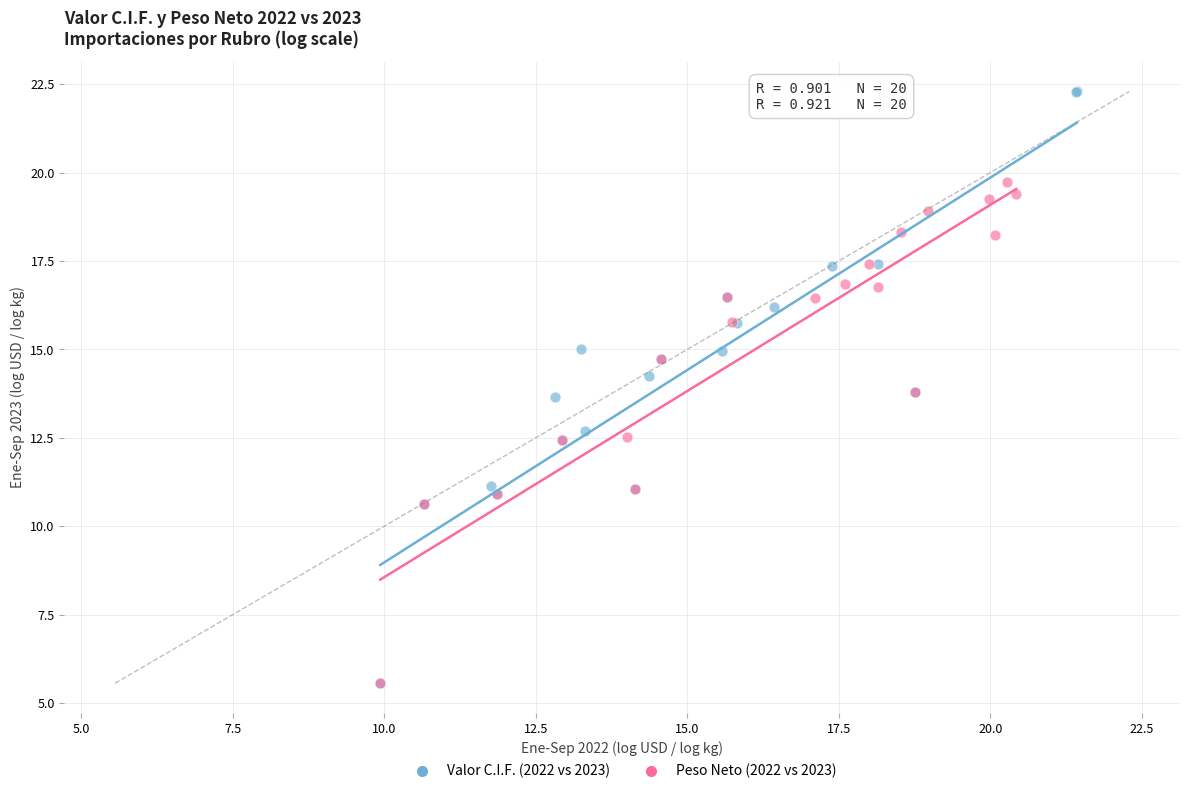

Which series reaches the maximum Y coordinate?

Valor C.I.F. (2022 vs 2023)